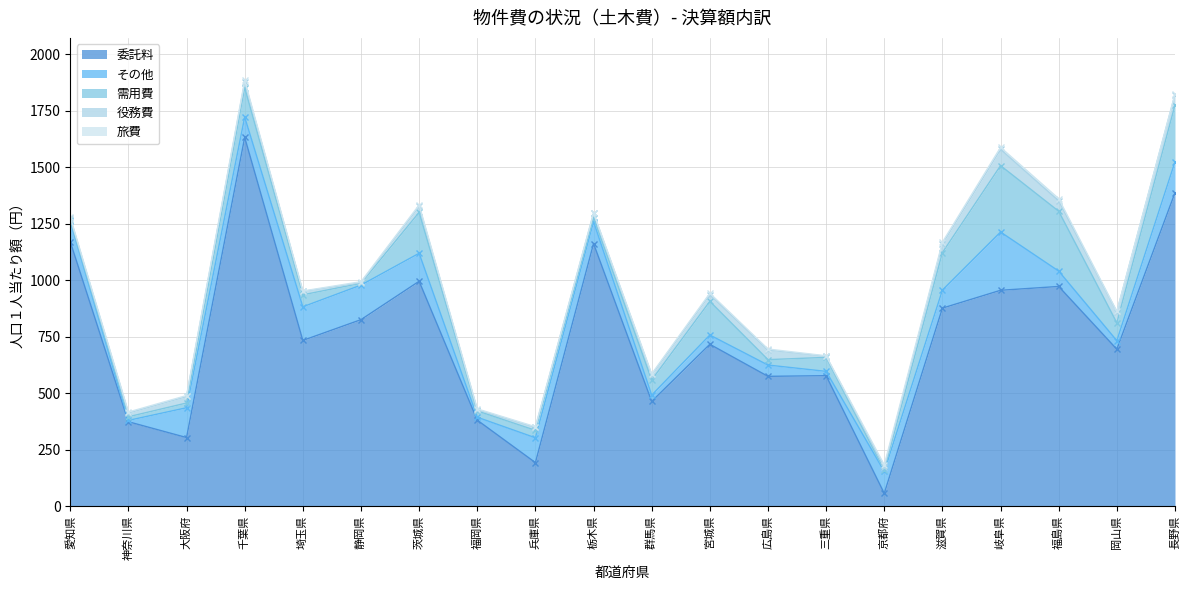

At which label does 旅費 reach its minimum?

埼玉県